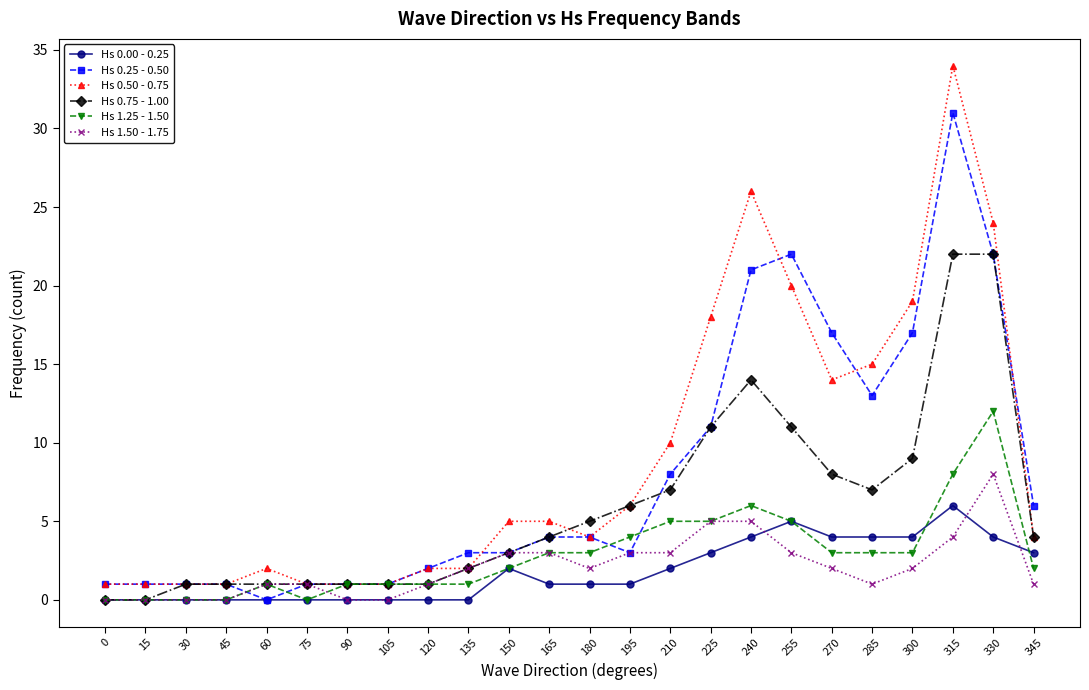

What is the average value of the Hs 1.25 - 1.50 series?

3